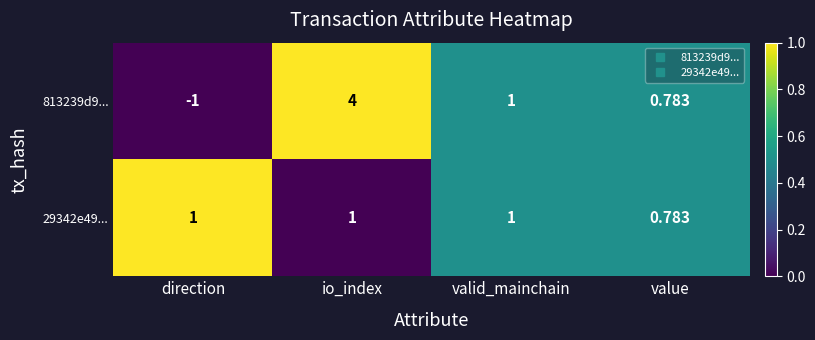

At which category is the sum across all series the highest?

io_index